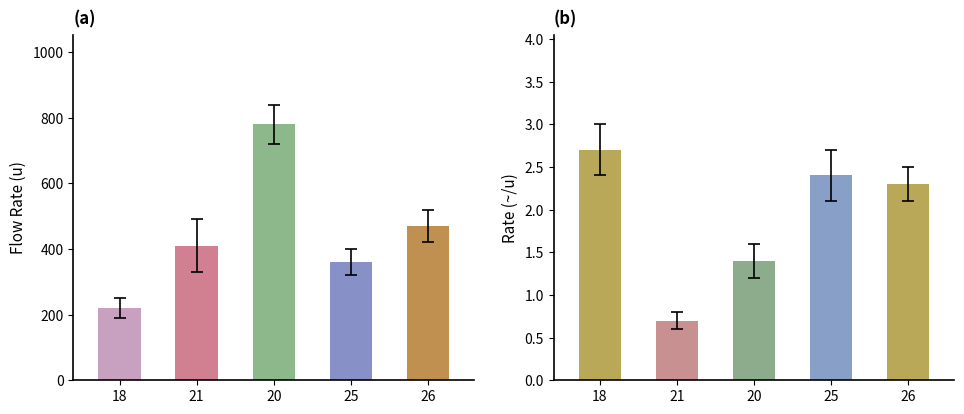

Does the chart contain any negative values?

No